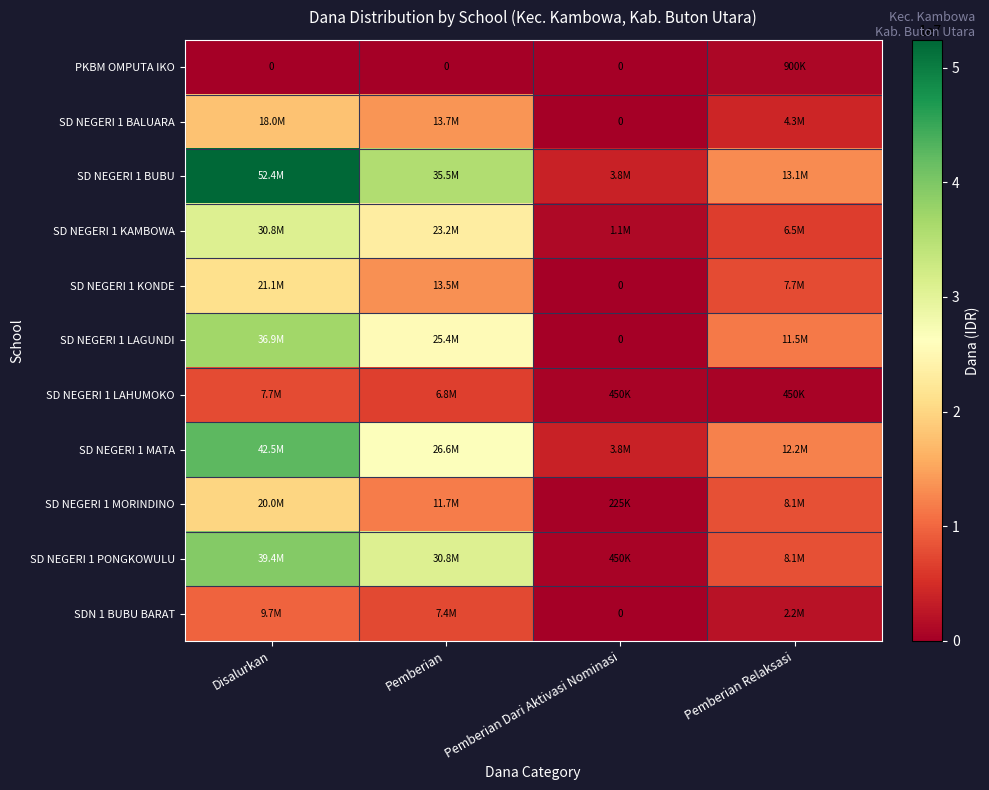

What is the difference between the maximum and second lowest values in the SD NEGERI 1 MORINDINO series?

11925000